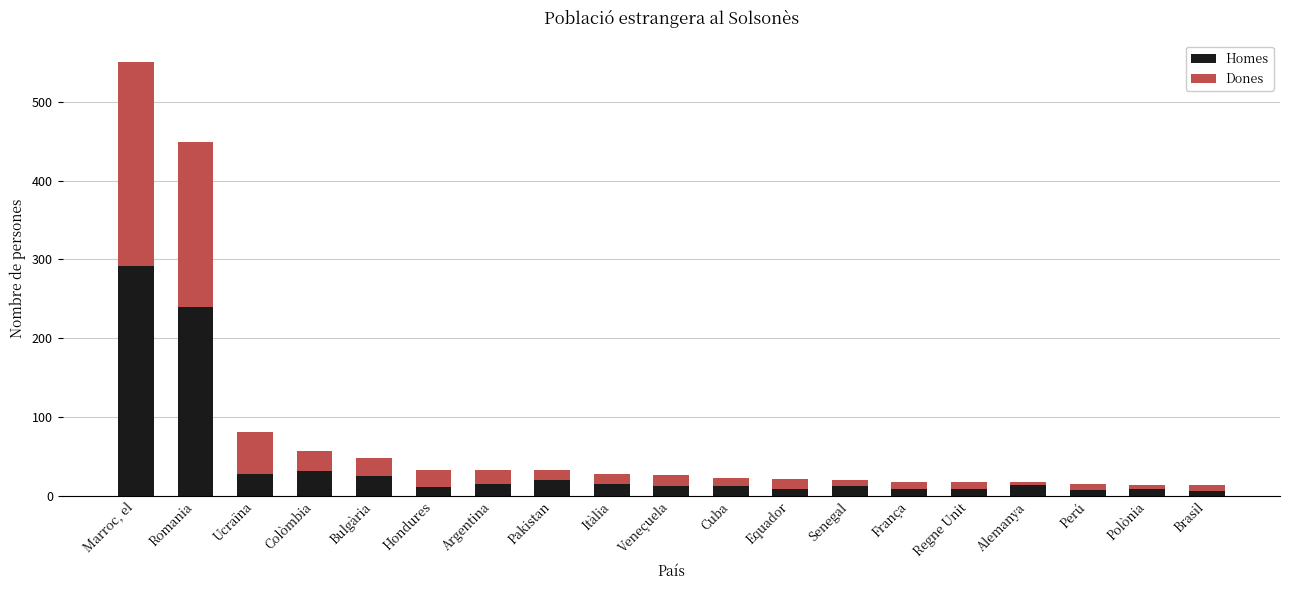

Does the chart contain any negative values?

No